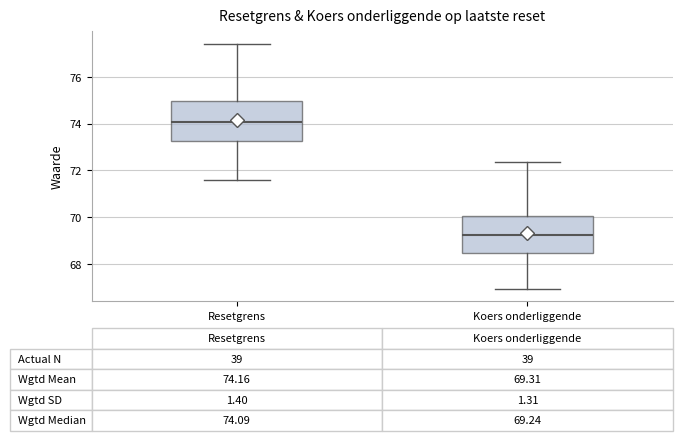

Which box's median line is the lowest?

Koers onderliggende